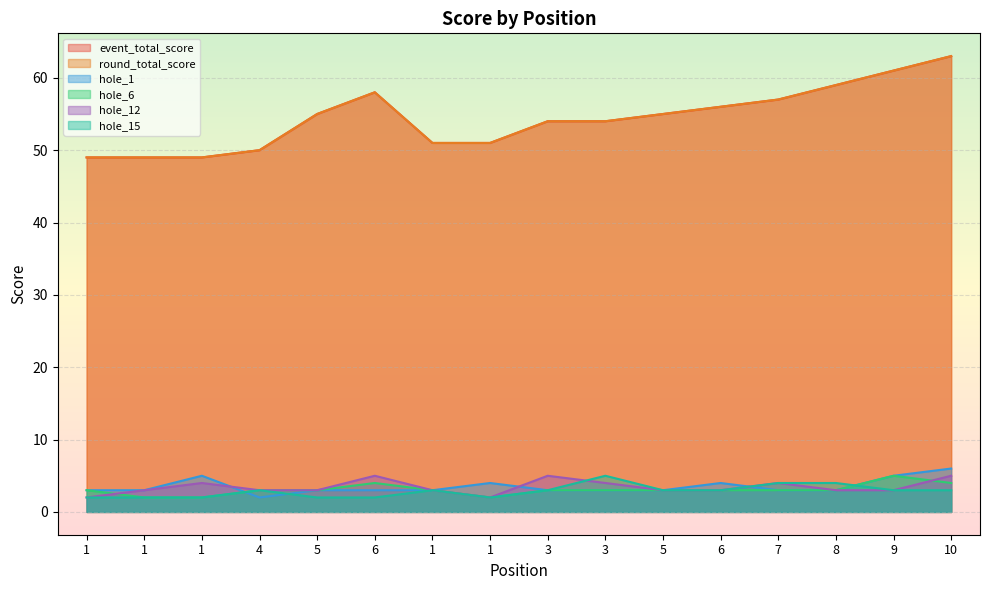

What is the difference between the maximum and second lowest values in the event_total_score series?

14